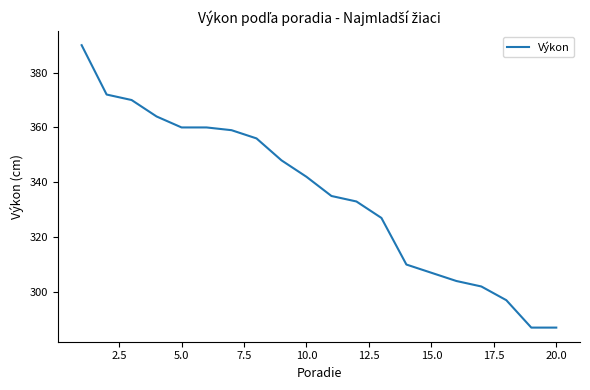

What is the difference between the maximum and minimum values?

103